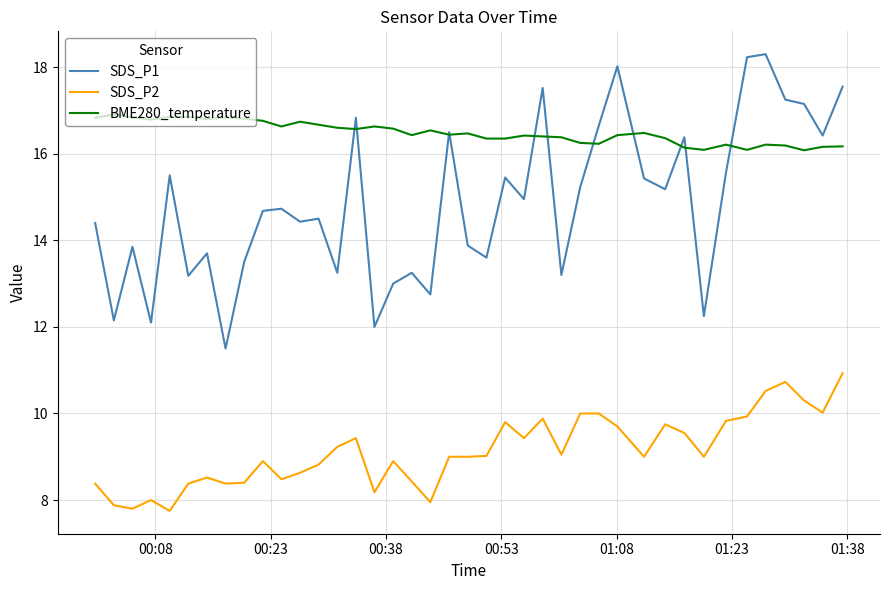

Rank the series by their maximum value, from highest to lowest.

SDS_P1, BME280_temperature, SDS_P2